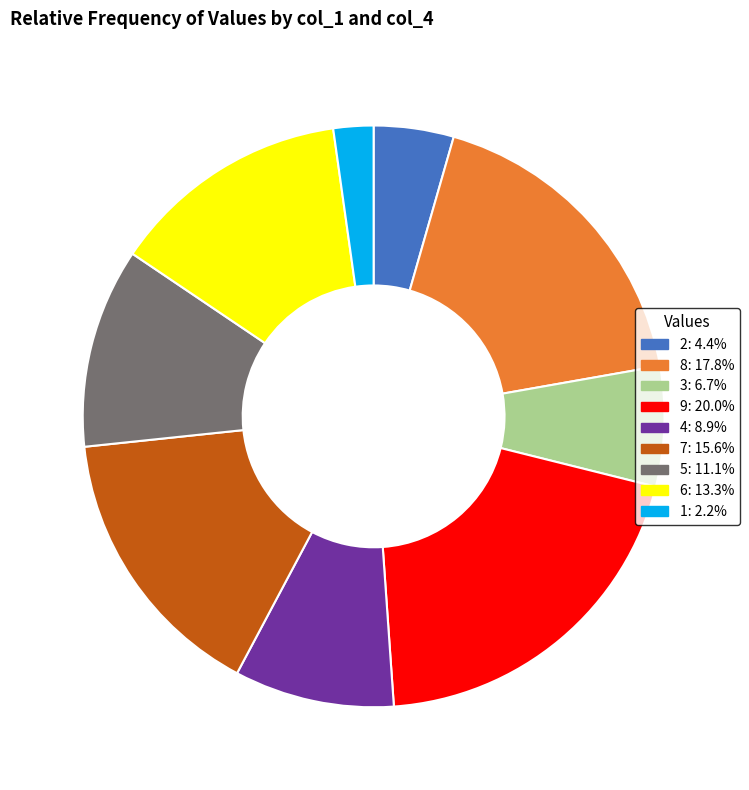

Rank the categories by value from lowest to highest.

1, 2, 3, 4, 5, 6, 7, 8, 9